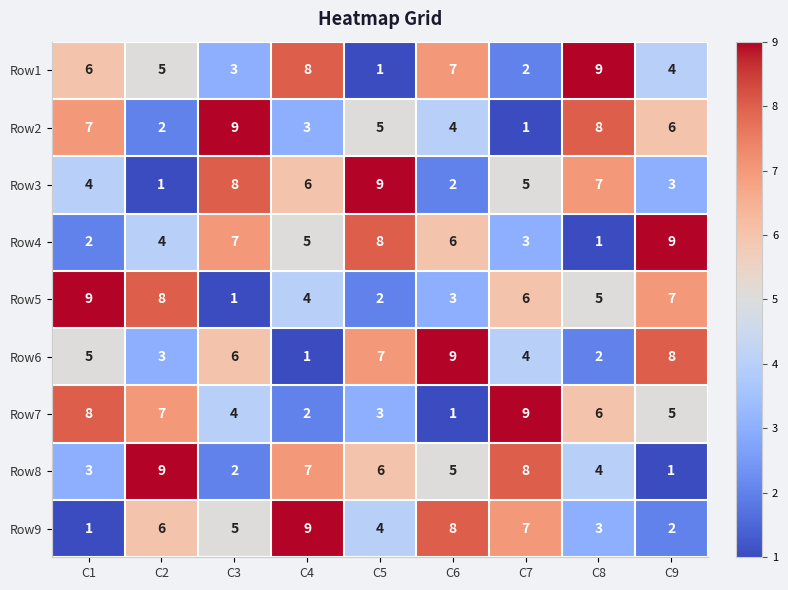

What is the greatest value displayed?

9